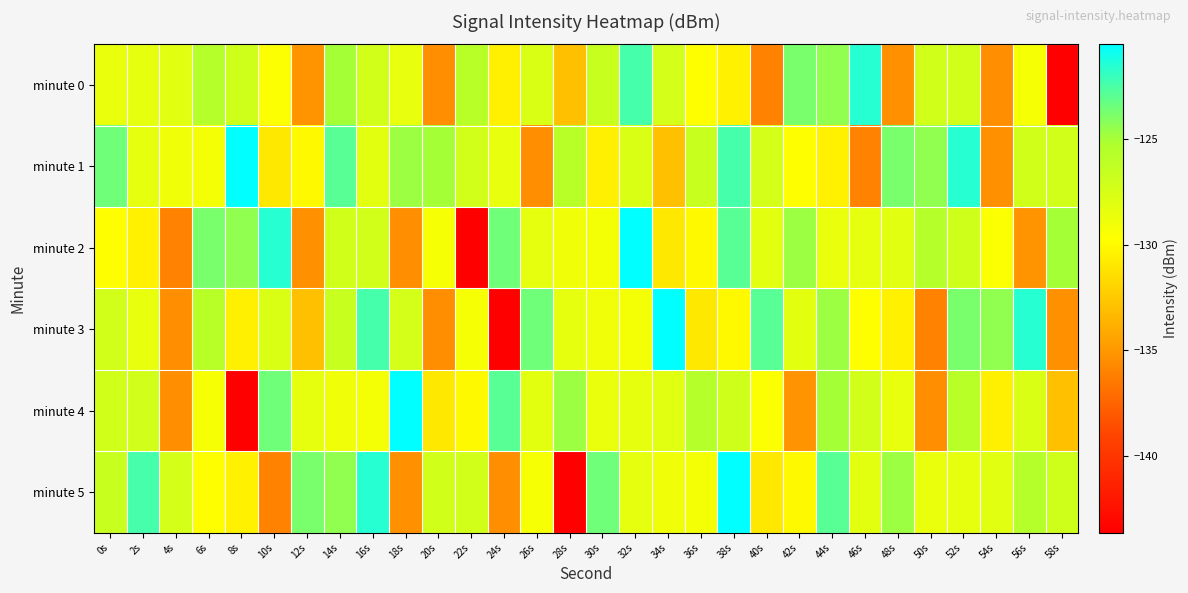

What is the total value across all series at 44s?

-756.2